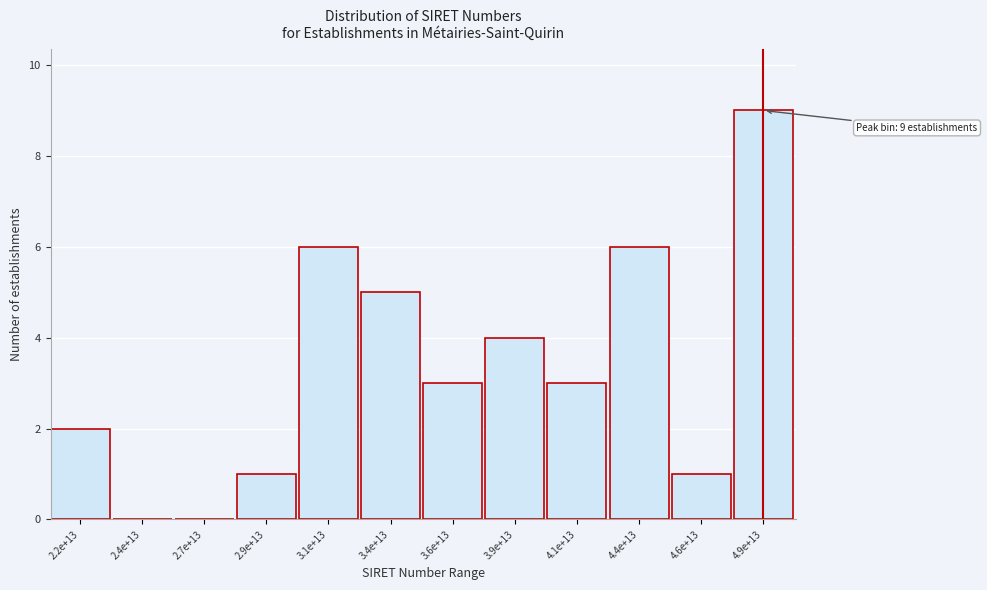

Reading left to right, transcribe all the data shown in this chart.

2.2e+13=2	2.4e+13=0	2.7e+13=0	2.9e+13=1	3.1e+13=6	3.4e+13=5	3.6e+13=3	3.9e+13=4	4.1e+13=3	4.4e+13=6	4.6e+13=1	4.9e+13=9